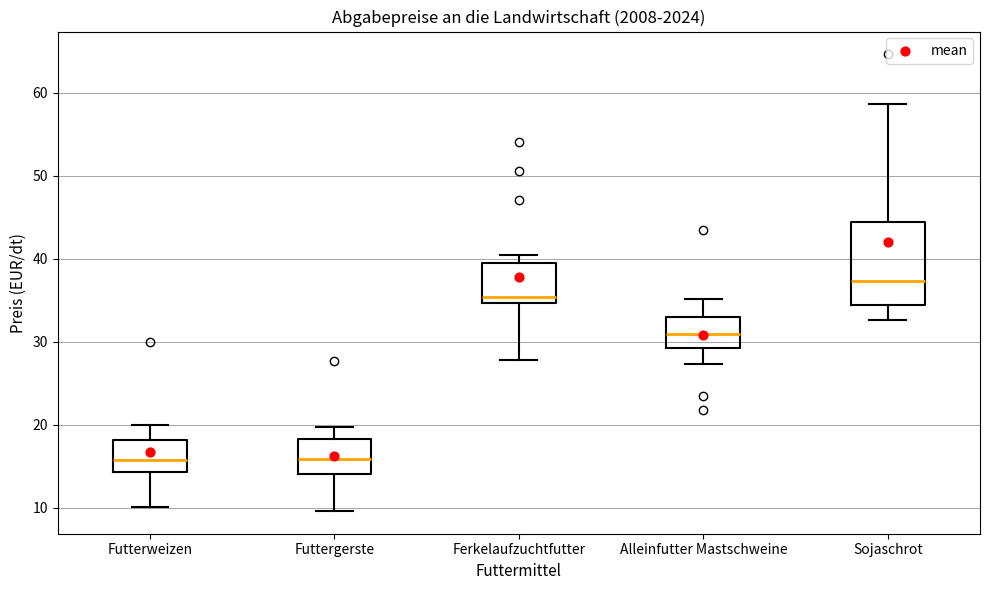

Which box is the tallest, from its lower edge to its upper edge?

Sojaschrot